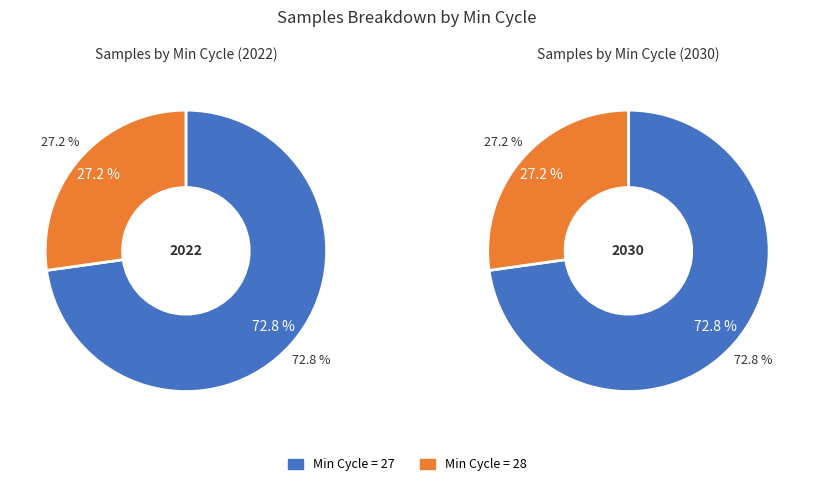

What is the largest slice in the pie chart?

27